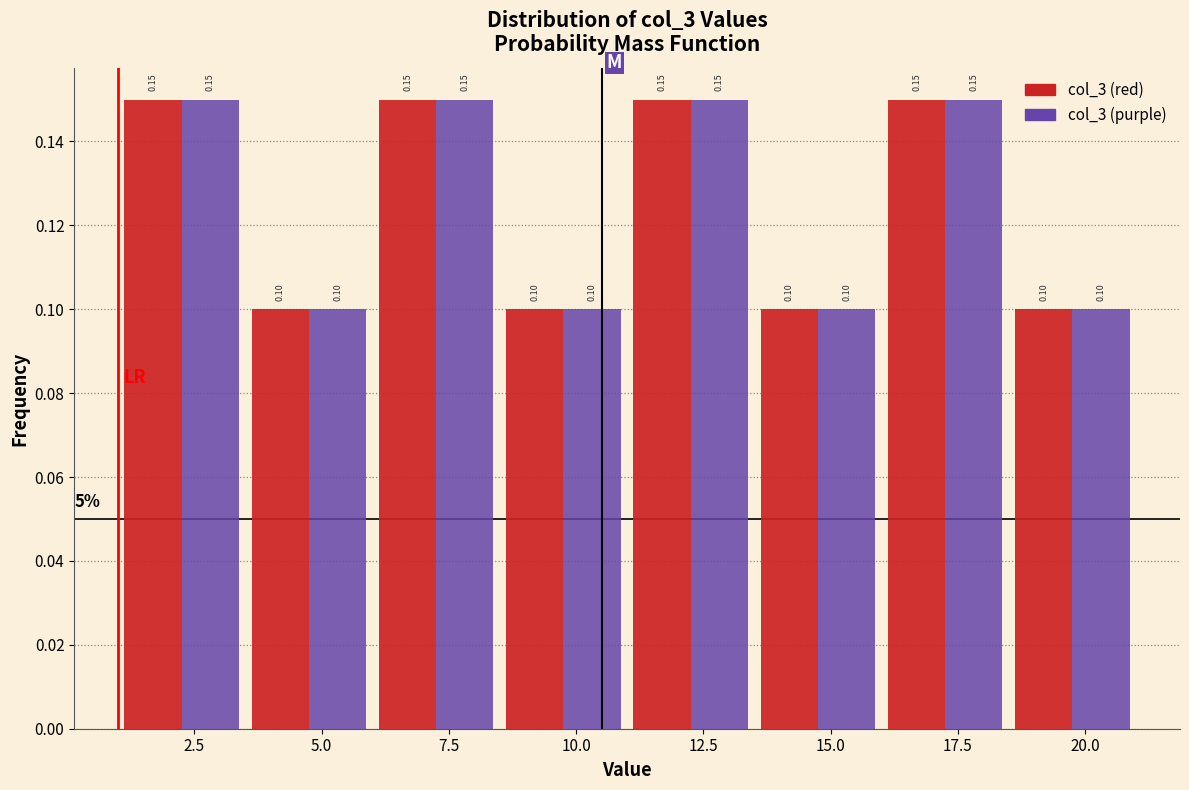

Reading left to right, transcribe this chart: for each range on the x-axis, give the height of each series' bar.

1.0 to 3.5: col_3 (red)=0.15	col_3 (purple)=0.15
3.5 to 6.0: col_3 (red)=0.10	col_3 (purple)=0.10
6.0 to 8.5: col_3 (red)=0.15	col_3 (purple)=0.15
8.5 to 11.0: col_3 (red)=0.10	col_3 (purple)=0.10
11.0 to 13.5: col_3 (red)=0.15	col_3 (purple)=0.15
13.5 to 16.0: col_3 (red)=0.10	col_3 (purple)=0.10
16.0 to 18.5: col_3 (red)=0.15	col_3 (purple)=0.15
18.5 to 21.0: col_3 (red)=0.10	col_3 (purple)=0.10